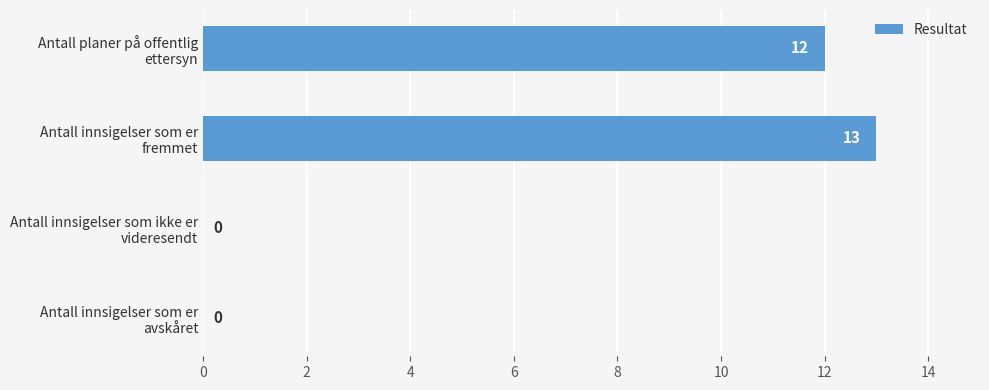

How many values are above zero?

2